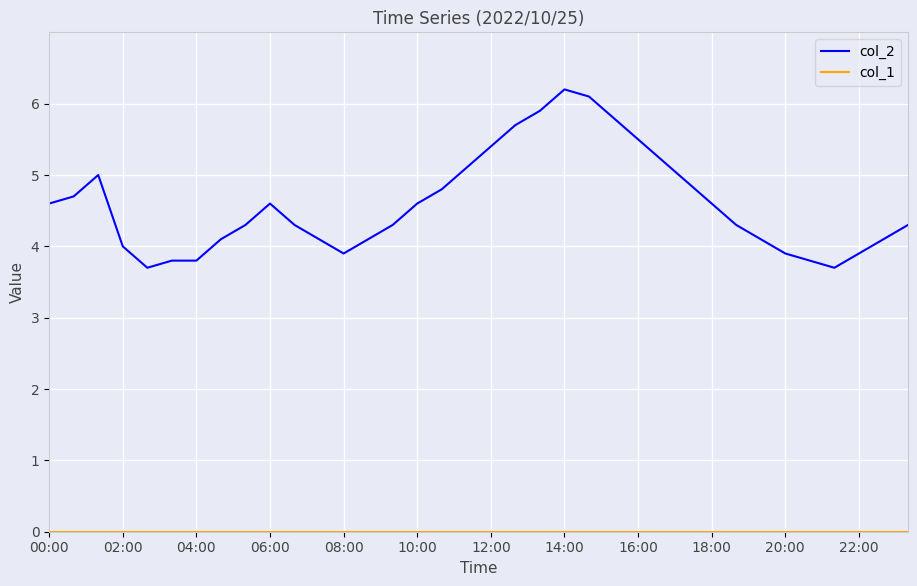

What is the difference between the maximum and minimum values in the col_2 series?

2.5